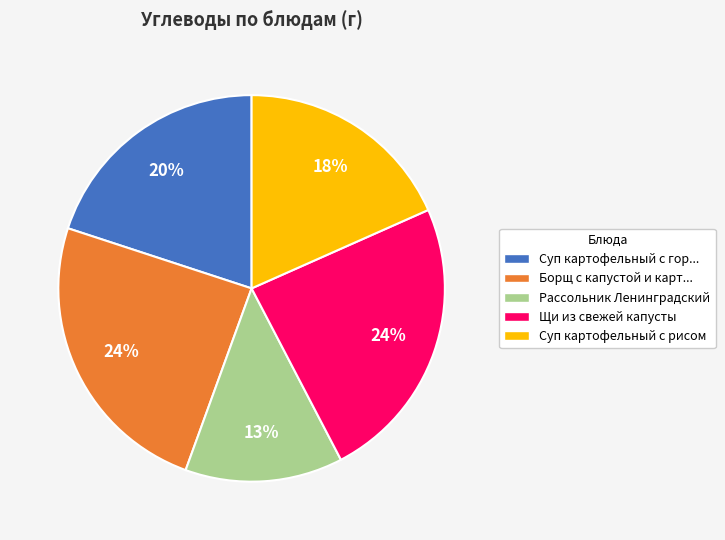

Is the sum of Щи из свежей капусты and Рассольник Ленинградский greater than half?

No